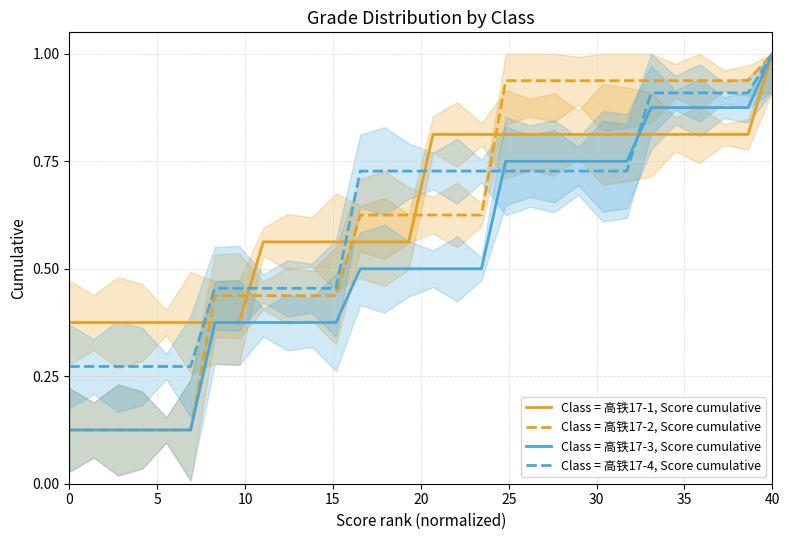

What is the highest value of the Class = 高铁17-4, Score cumulative series?

1.0